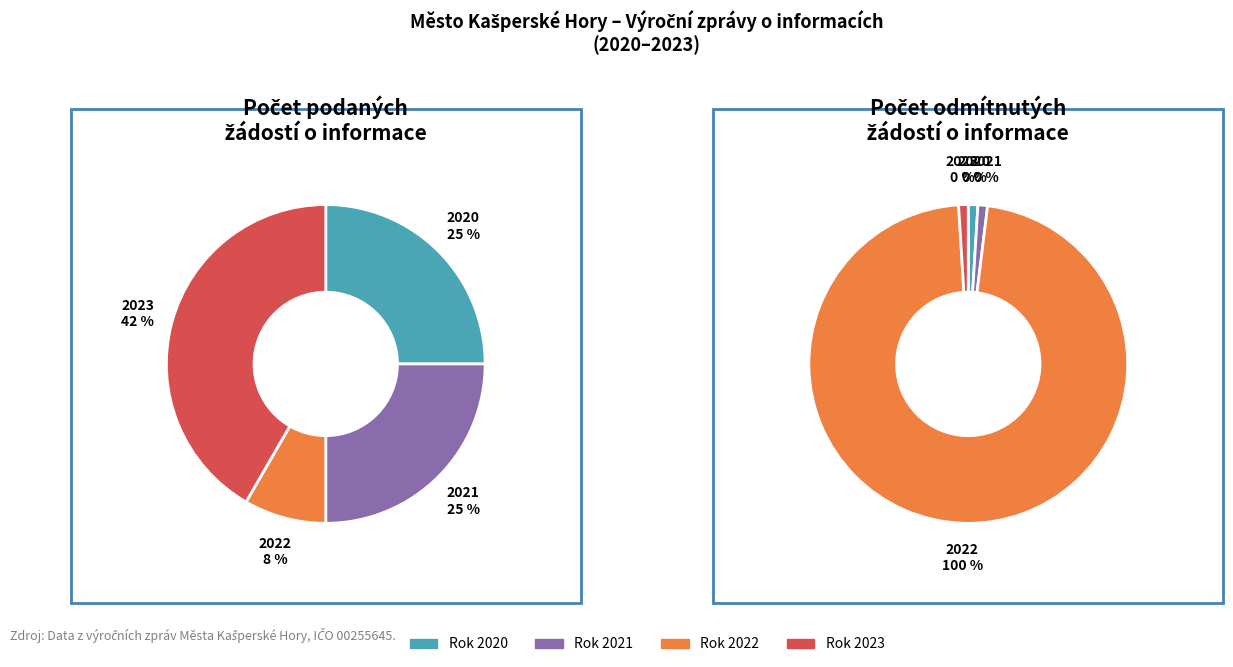

How many slices are in this pie chart?

4